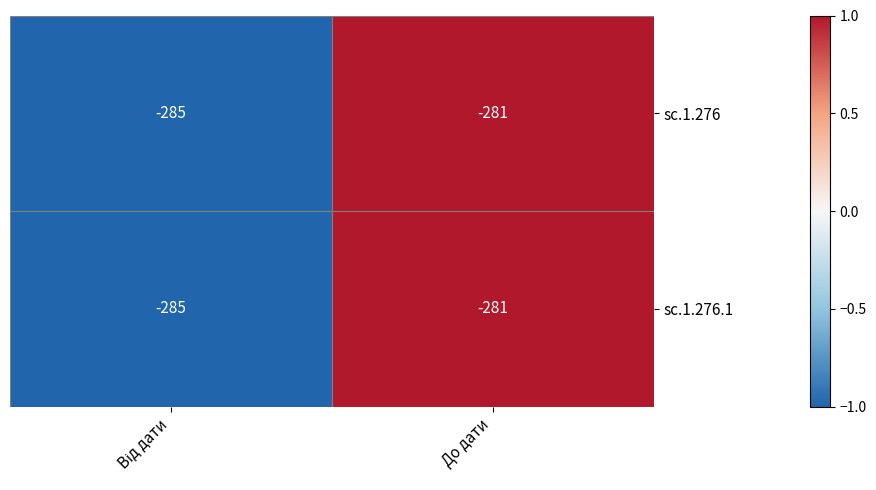

The value of sc.1.276 at До дати is -281. True or false?

True